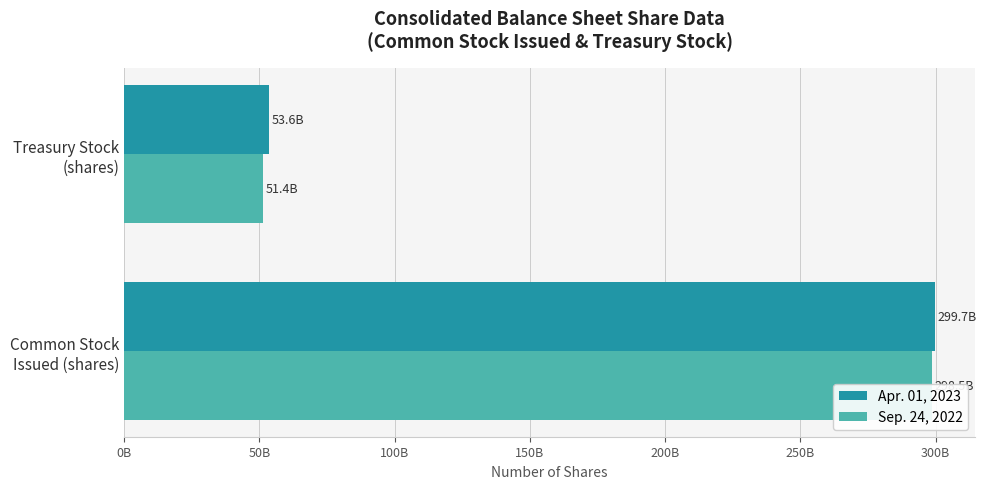

What is the difference between the Sep. 24, 2022 values at Common Stock Issued (shares) and Treasury Stock (shares)?

247132000000